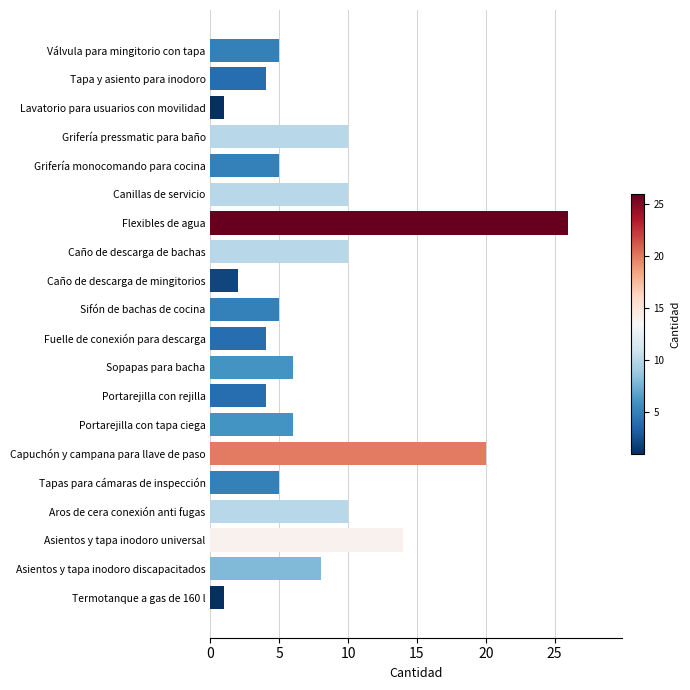

What is the sum of the values at Canillas de servicio and Capuchón y campana para llave de paso?

30